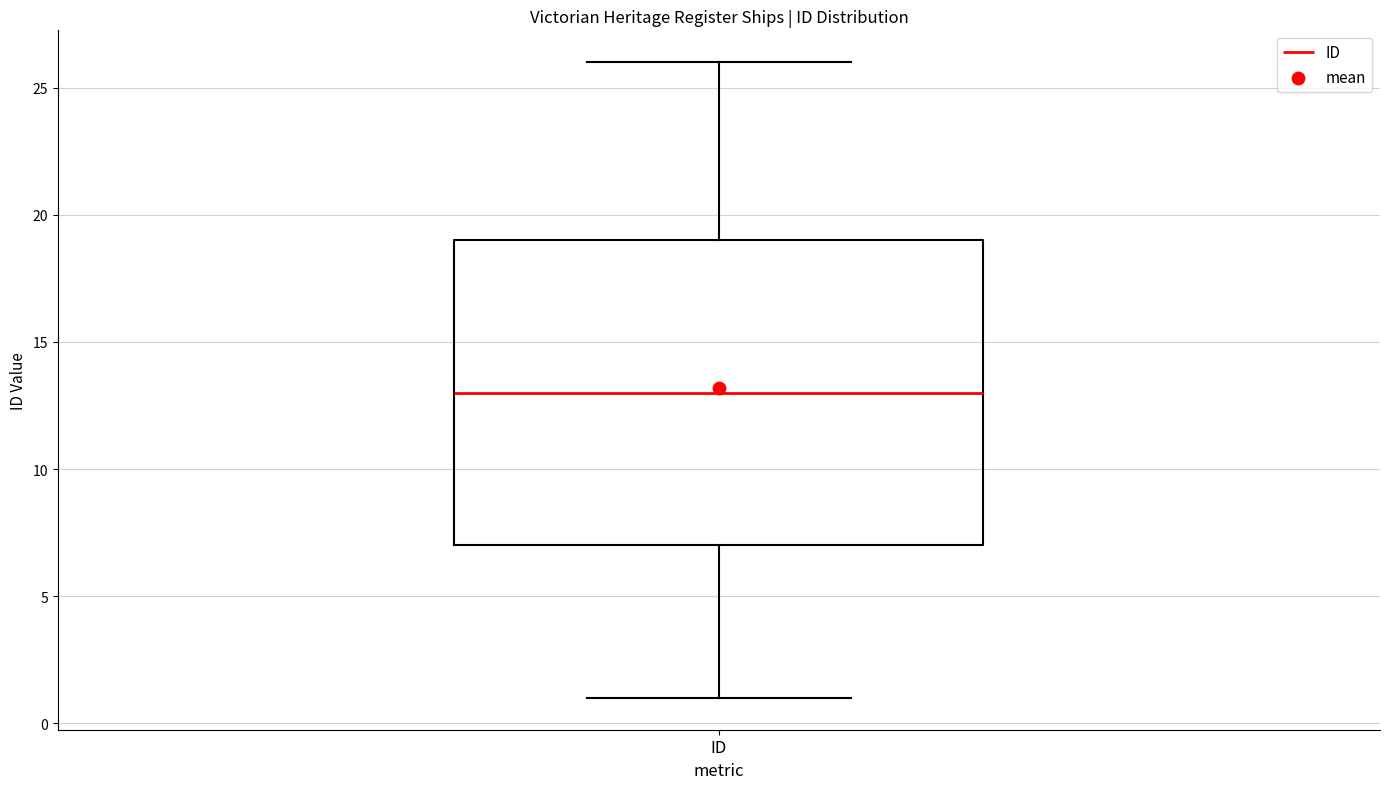

Transcribe this box plot: give where the median line is, the range the box spans, and where the two whiskers end, as read against the y-axis. The values are not printed on the chart, so give them approximately, as read against the axis.

median 13, box 7 to 19, whiskers 1 to 26